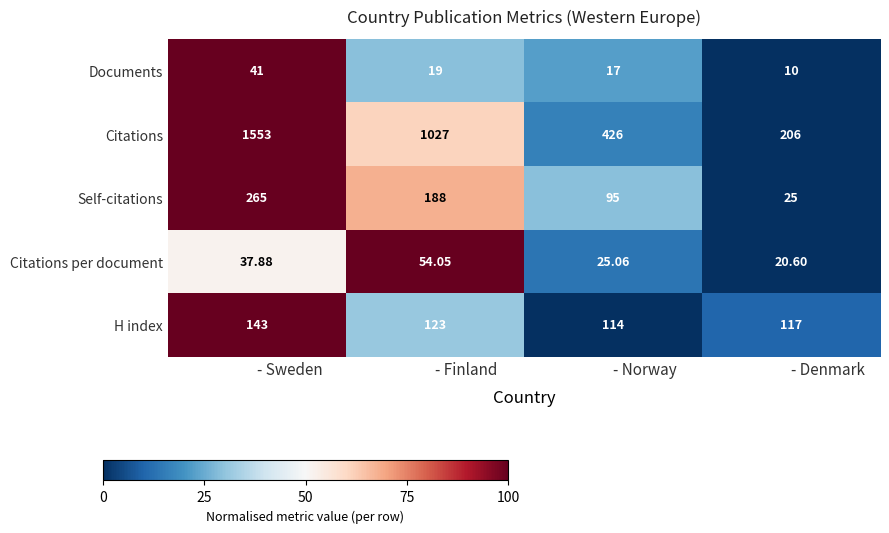

Which series has the largest total across all categories?

Citations